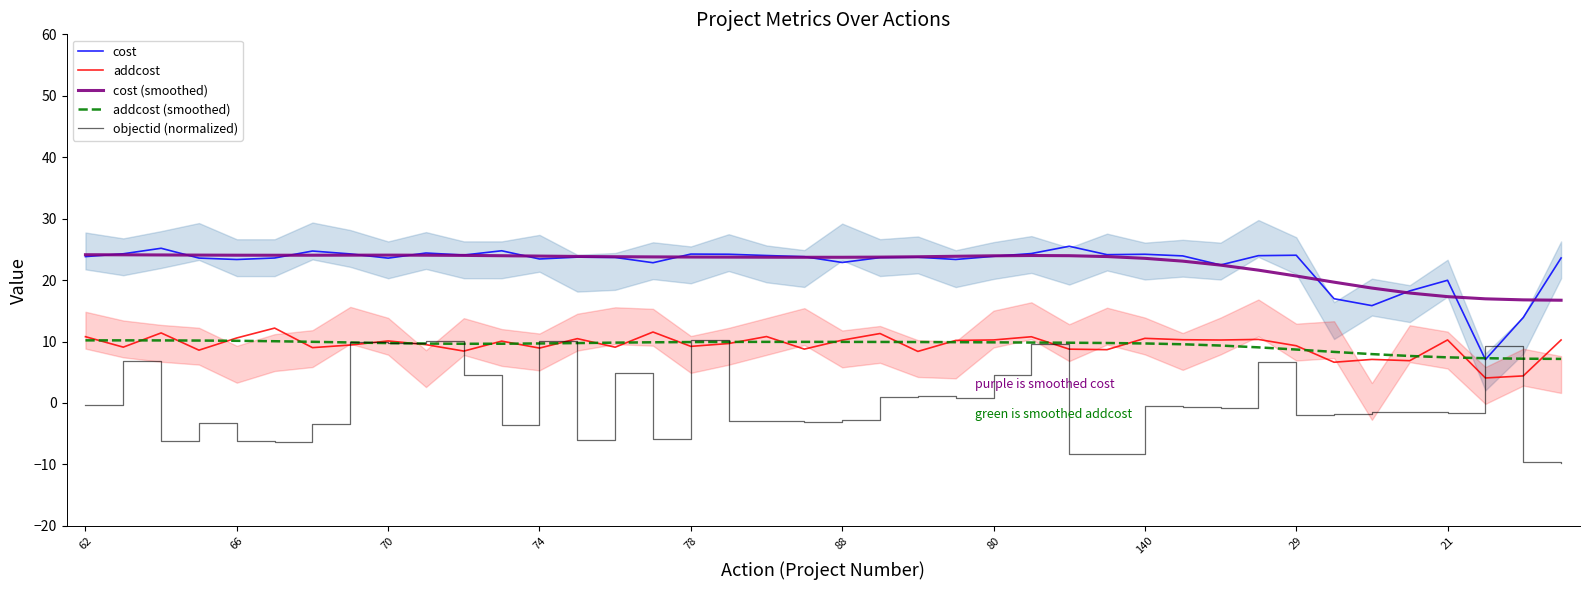

What value does the cost (smoothed) series have at 80?

24.0